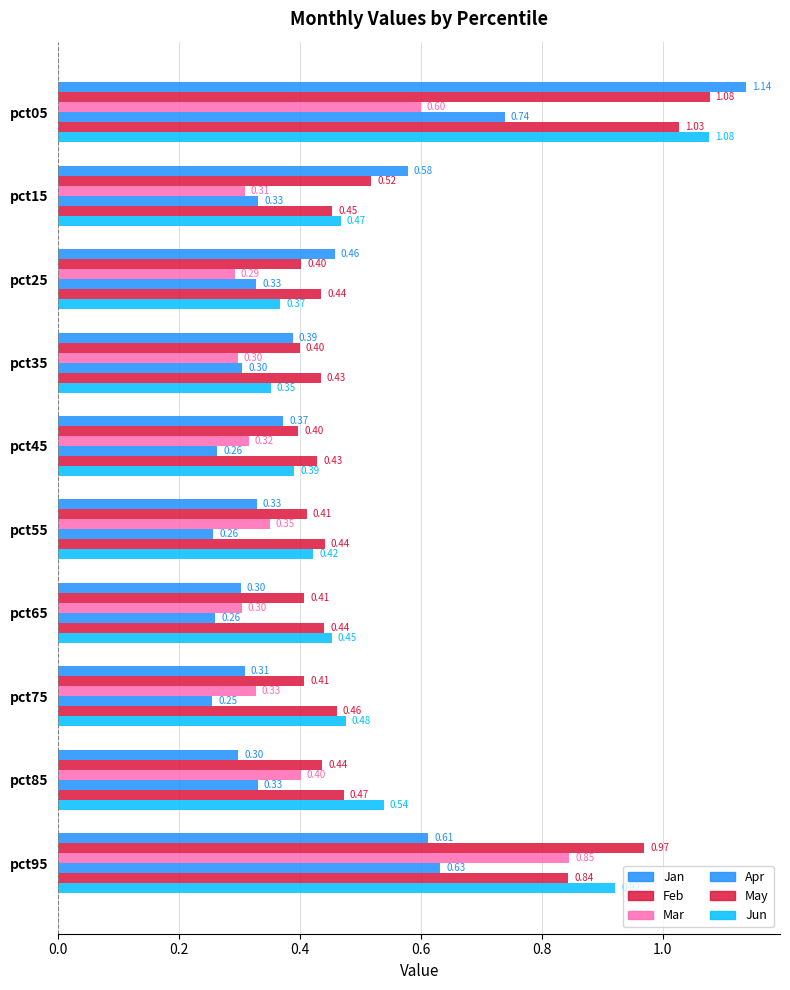

Which series has the largest total across all categories?

Jun